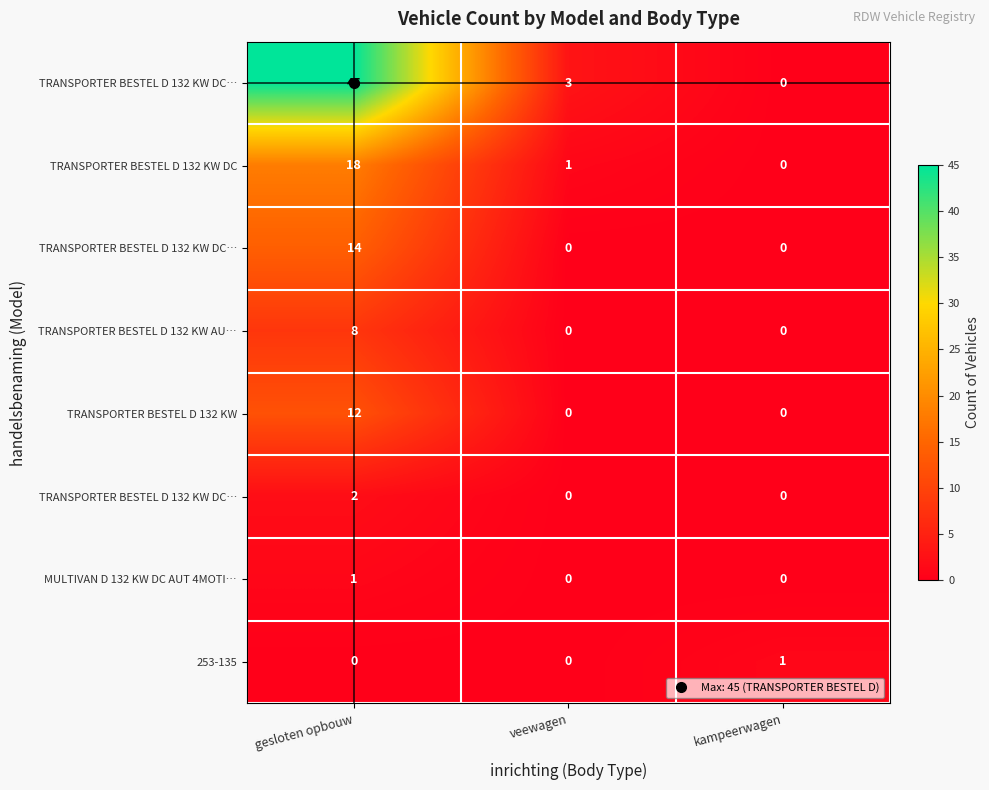

Which label corresponds to the smallest value in the chart?

kampeerwagen